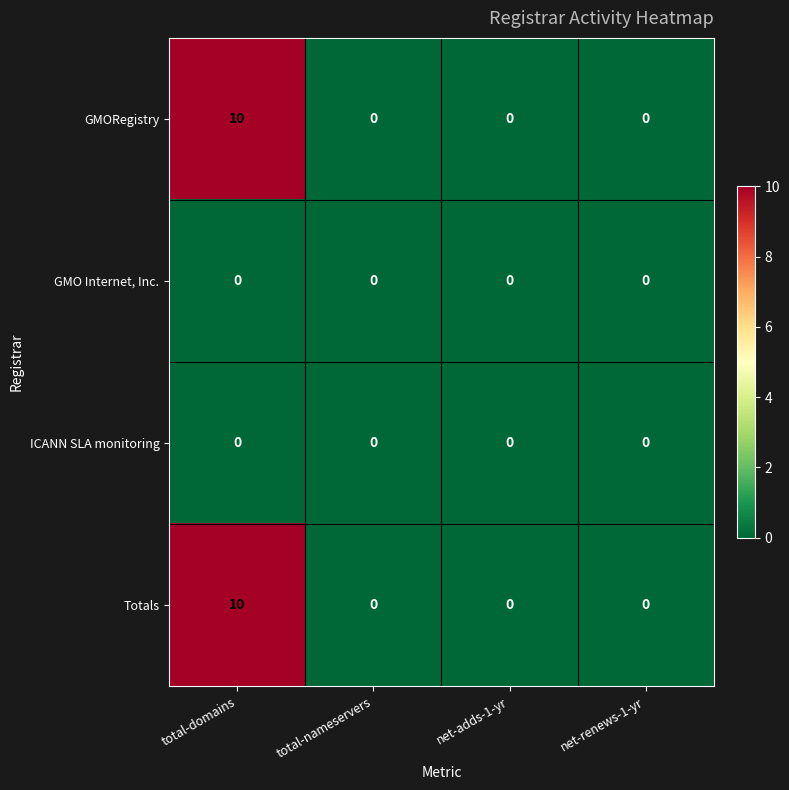

How many categories are shown in the chart?

4